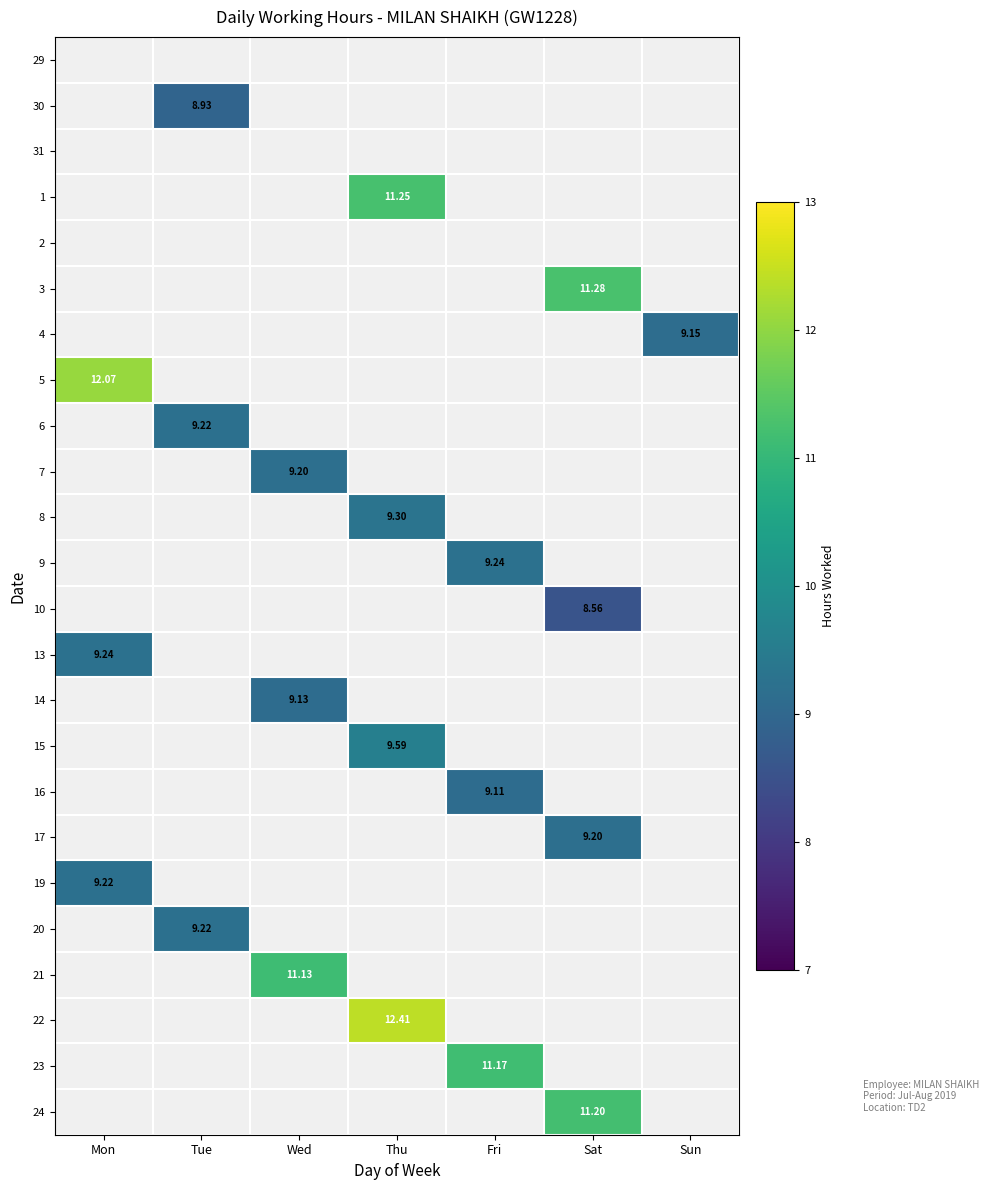

At how many categories does at least one series exceed 1?

7